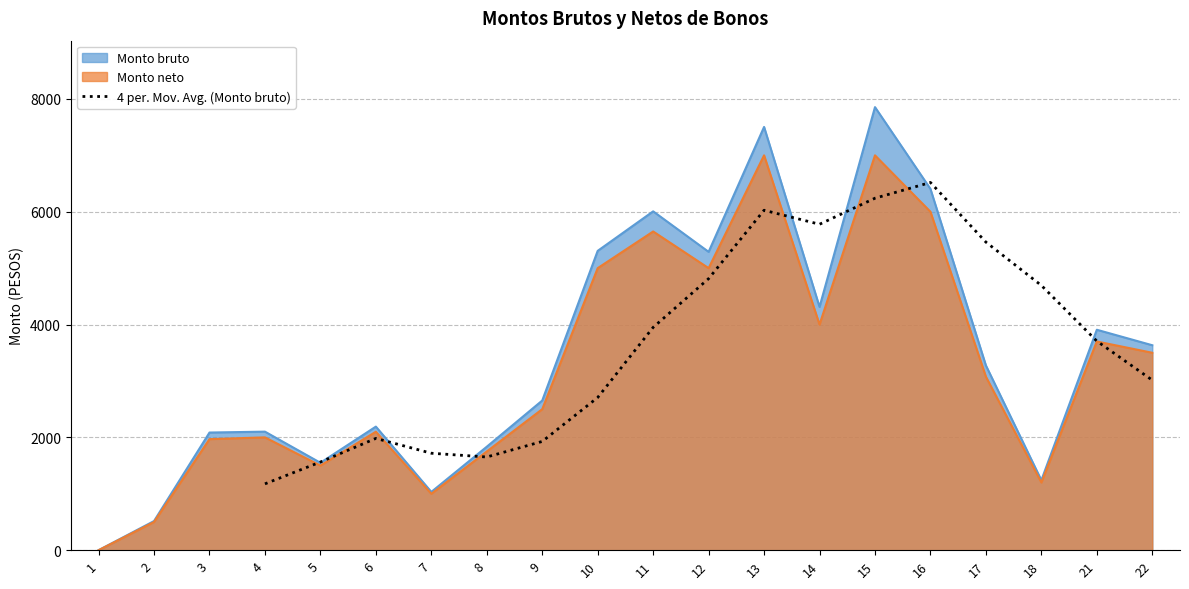

What is the lowest value of the 4 per. Mov. Avg. (Monto bruto) series?

1175.9